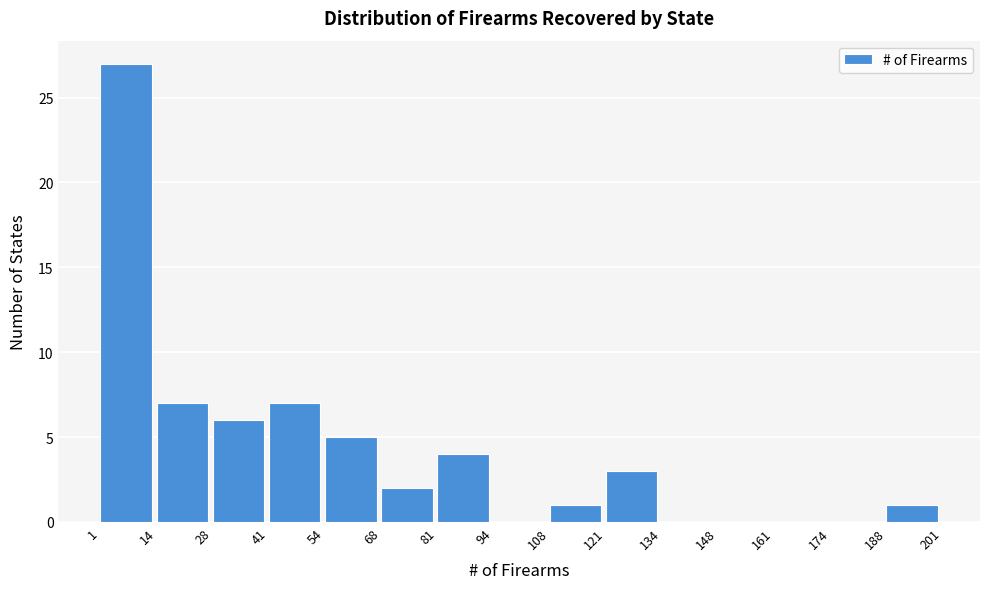

Reading left to right, transcribe this chart: for each bar, give the range it covers on the x-axis and its height. The values are not printed on the chart, so give them approximately, as read against the axis.

1 to 14: 27
14 to 28: 7
28 to 41: 6
41 to 54: 7
54 to 68: 5
68 to 81: 2
81 to 94: 4
94 to 108: 0
108 to 121: 1
121 to 134: 3
134 to 148: 0
148 to 161: 0
161 to 174: 0
174 to 188: 0
188 to 201: 1